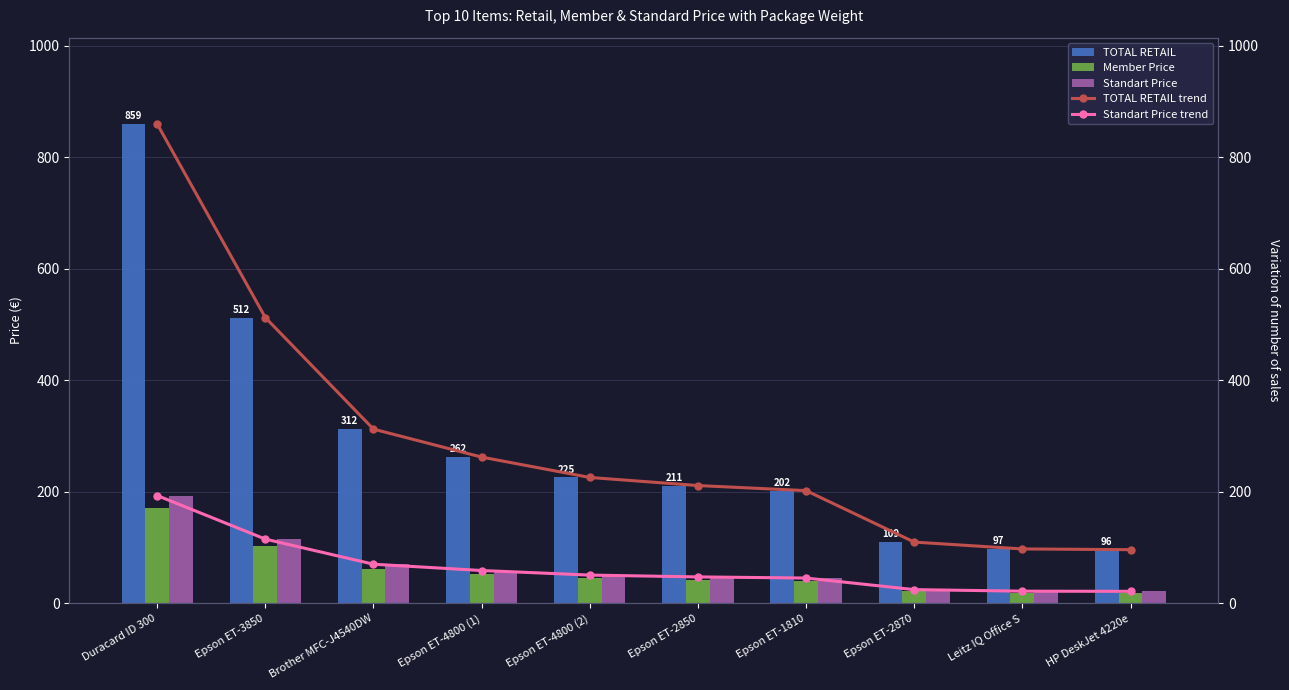

How many values in the Member Price series are below 45?

5